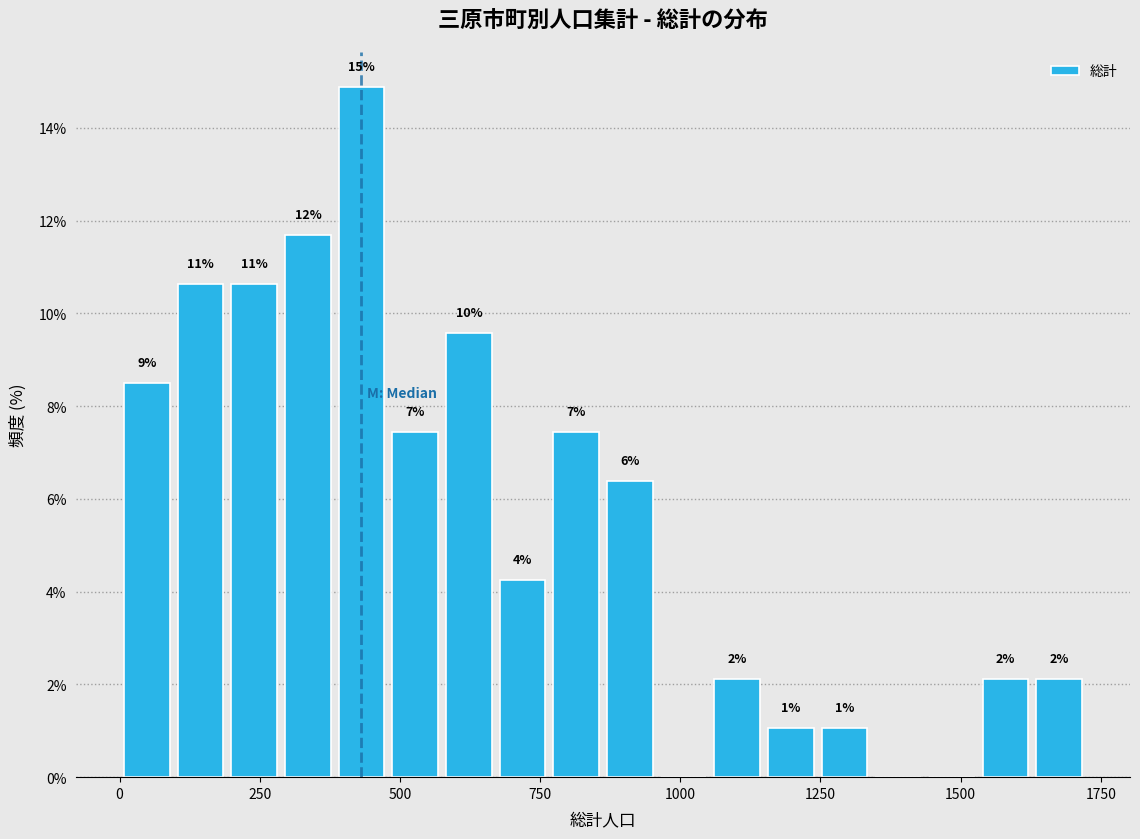

Around what value on the x-axis is the tallest bar? Give the approximate position of its centre, as read against the axis.

450